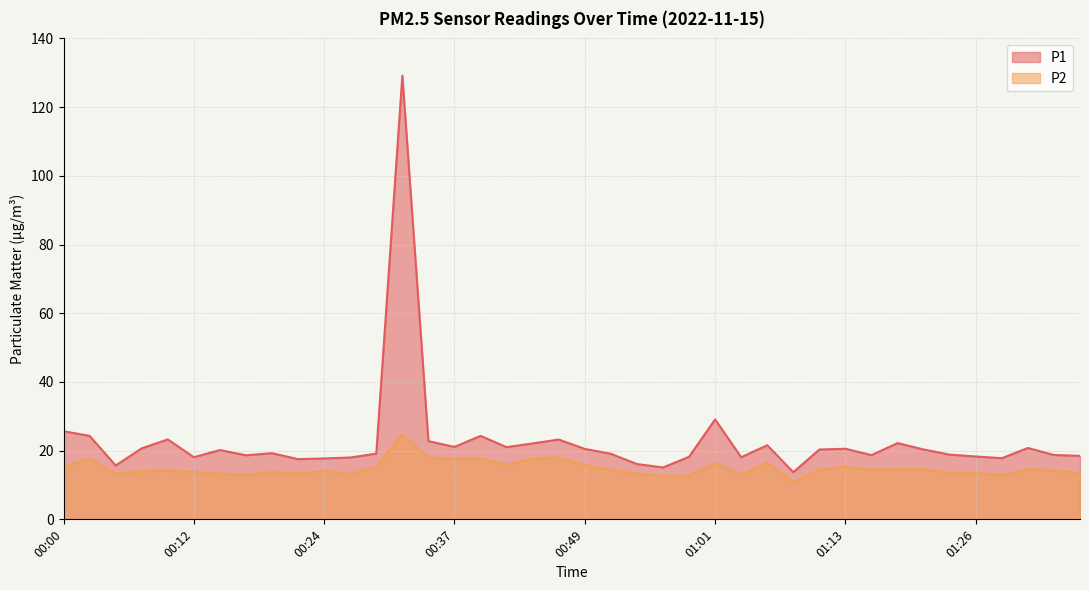

Rank the series by their maximum value, from highest to lowest.

P1, P2